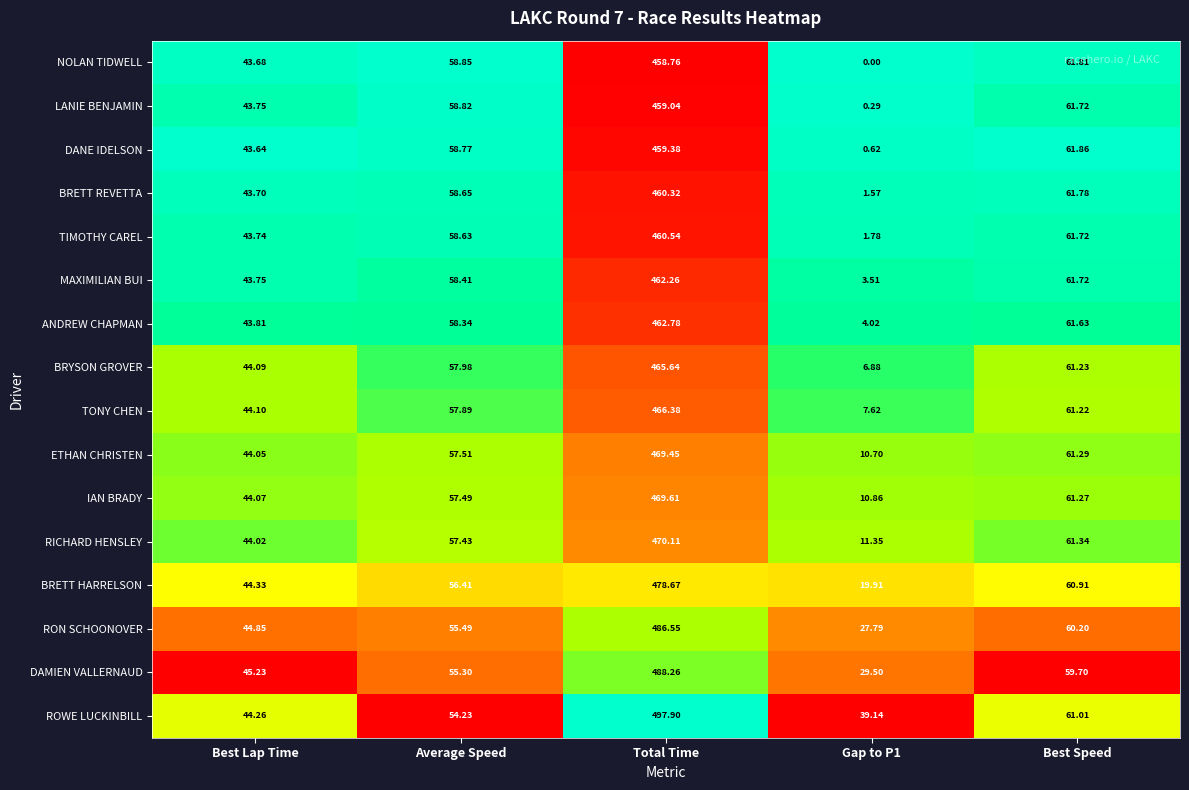

Rank the series by their maximum value, from highest to lowest.

ROWE LUCKINBILL, DAMIEN VALLERNAUD, RON SCHOONOVER, BRETT HARRELSON, RICHARD HENSLEY, IAN BRADY, ETHAN CHRISTEN, TONY CHEN, BRYSON GROVER, ANDREW CHAPMAN, MAXIMILIAN BUI, TIMOTHY CAREL, BRETT REVETTA, DANE IDELSON, LANIE BENJAMIN, NOLAN TIDWELL